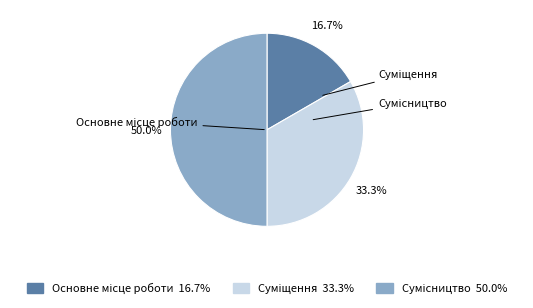

Count the number of slices in the pie.

3